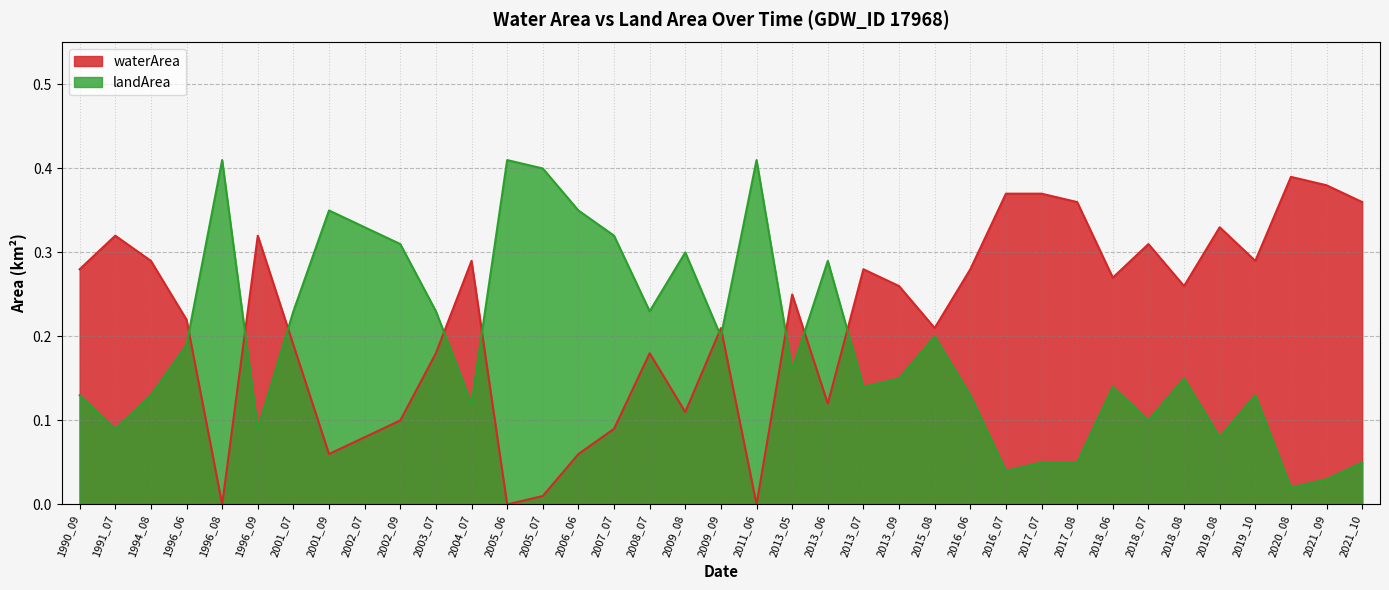

What is the value of the waterArea point at the 25th from the left?

0.2